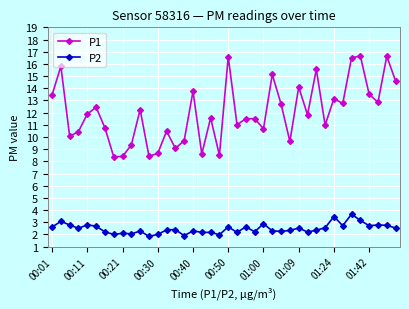

Which series has the widest spread of values?

P1